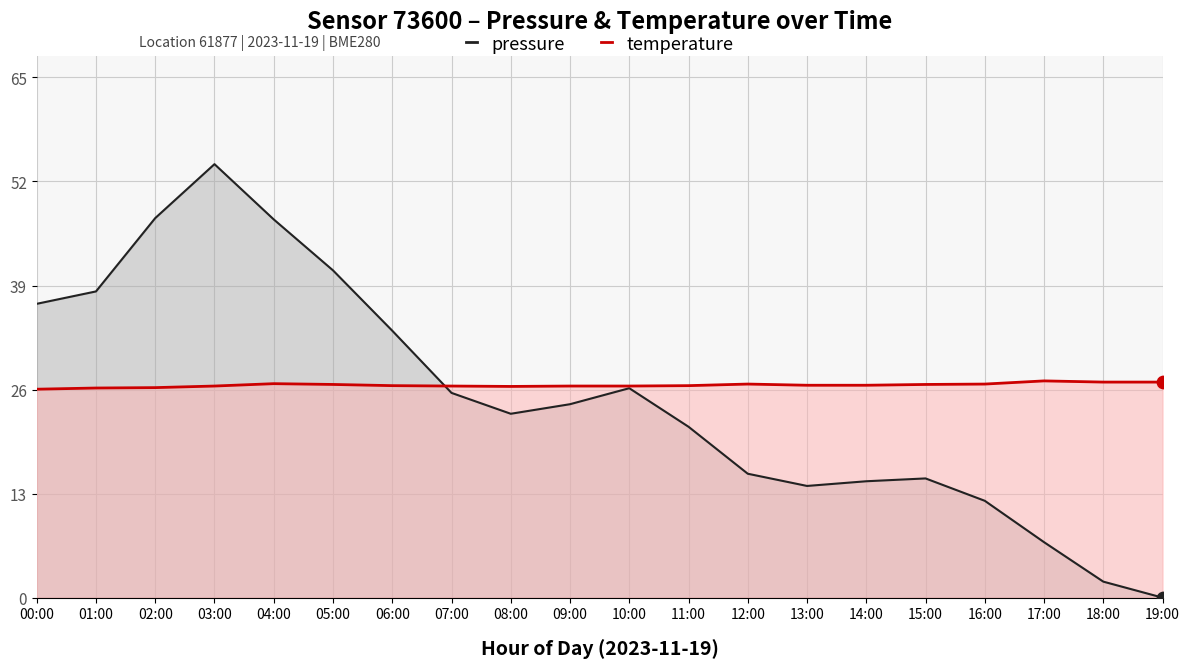

At how many categories does at least one series exceed 8?

20